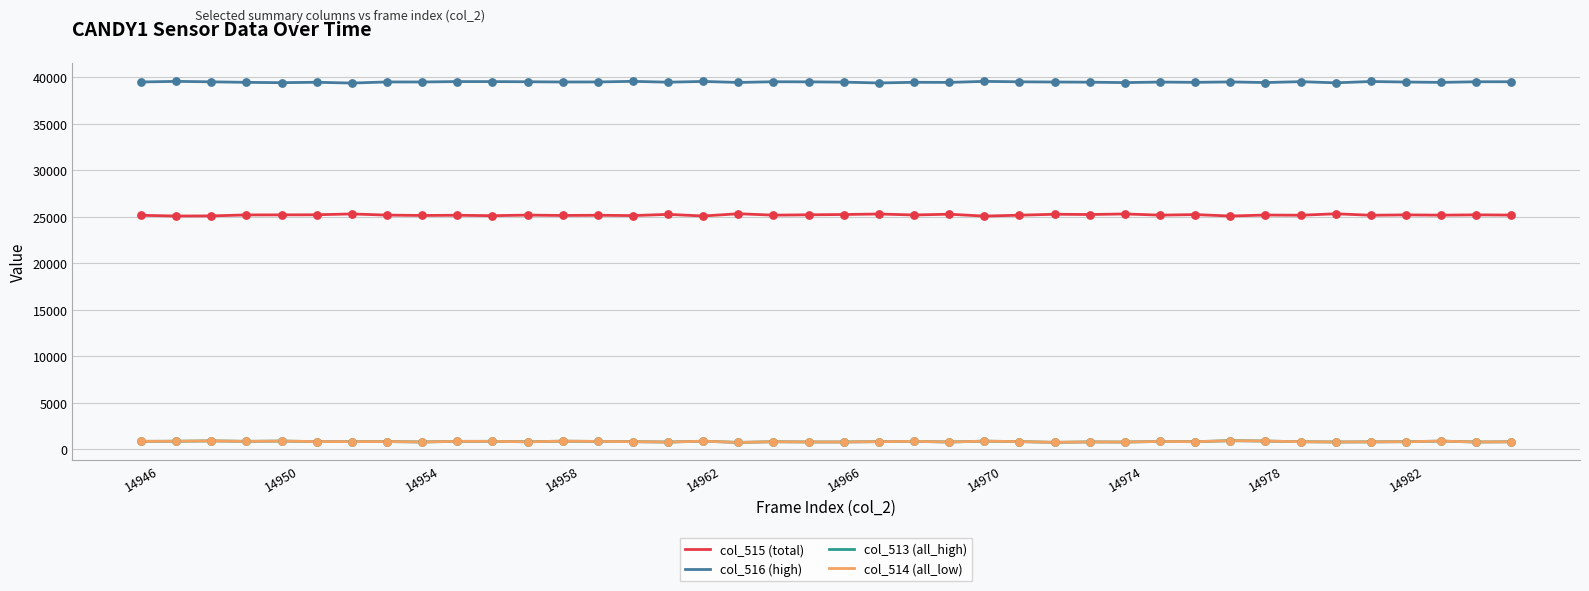

What is the maximum value shown in the chart?

39579